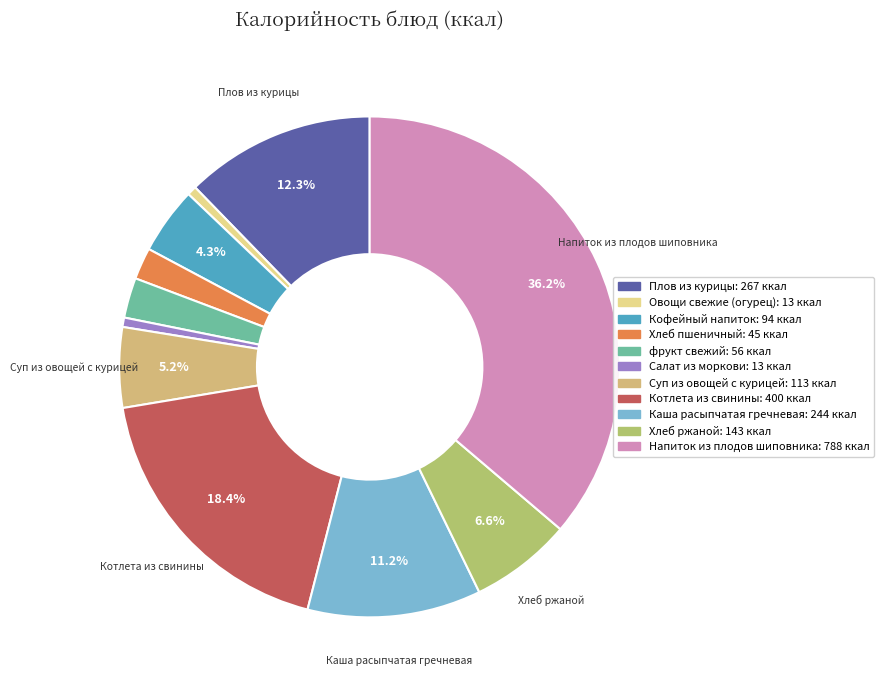

Count the number of slices in the pie.

11